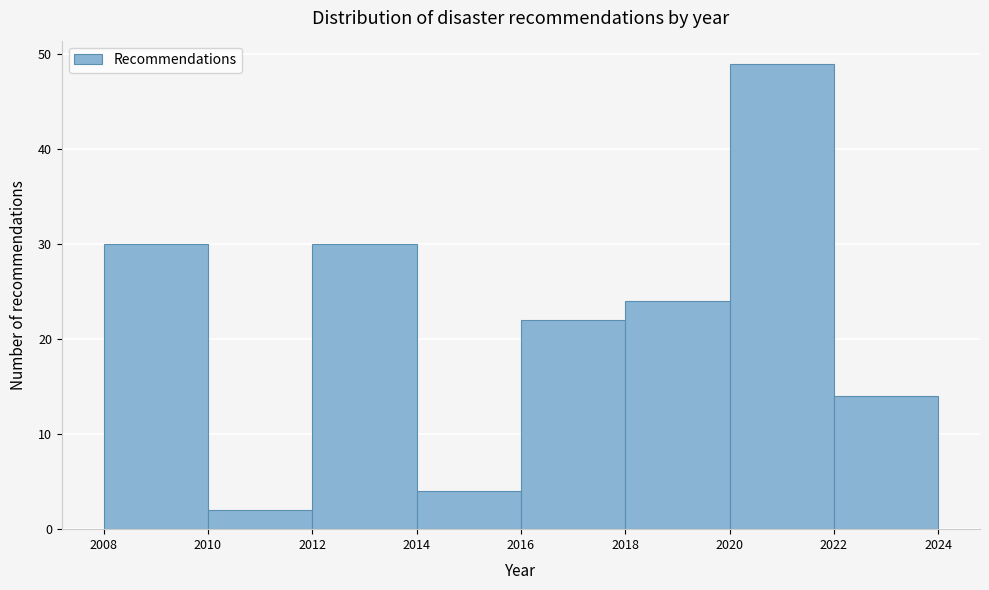

How tall is the bar that spans 2010 to 2012 on the x-axis? The values are not printed on the chart, so give them approximately, as read against the axis.

2